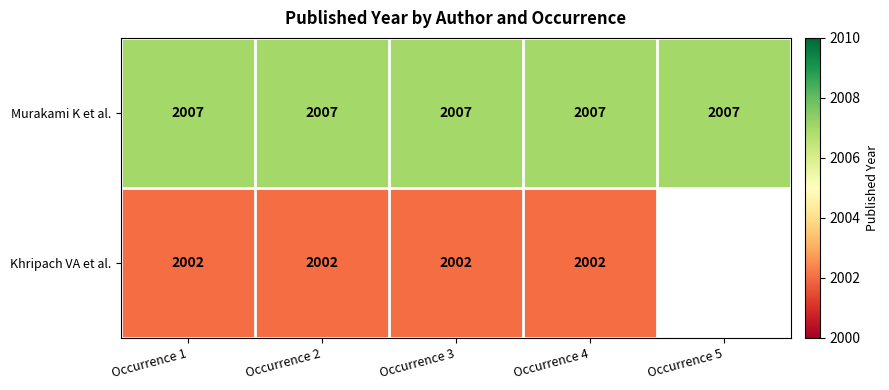

Rank the series at Occurrence 4 from highest to lowest value.

Murakami K et al., Khripach VA et al.